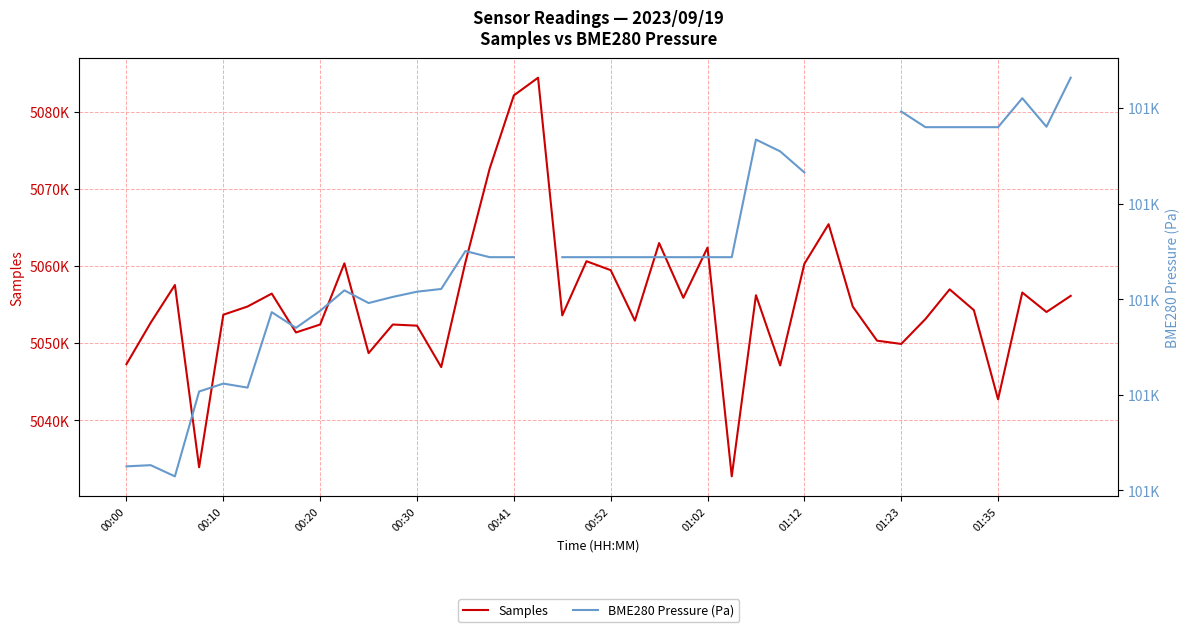

True or false: BME280 Pressure (Pa) and Samples cross at least once.

False